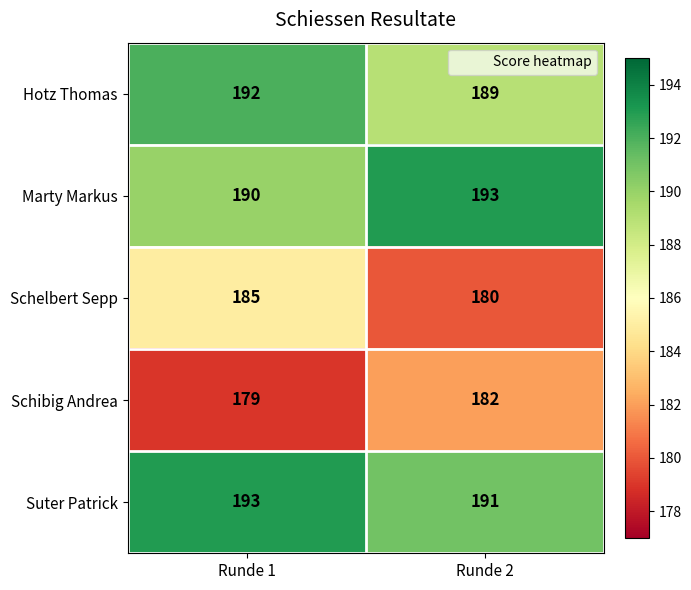

What is the difference between the highest and lowest values at Runde 2?

13